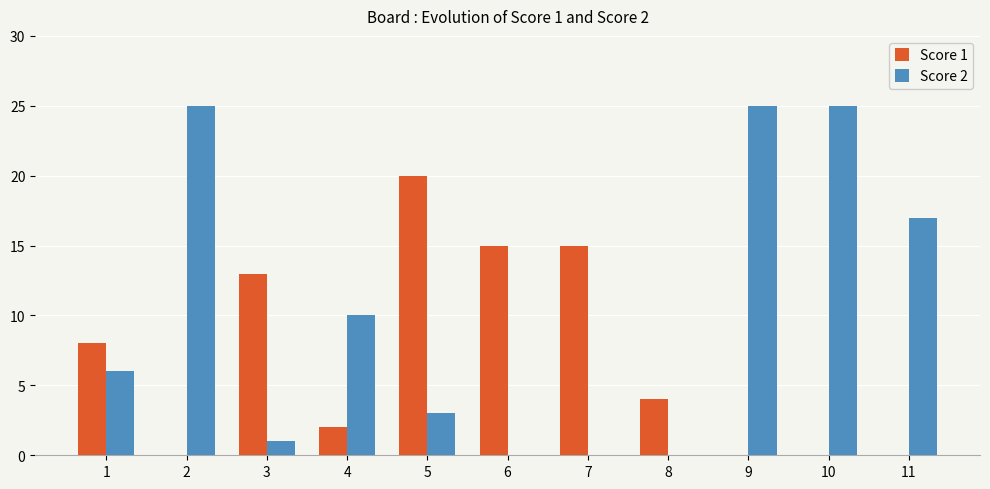

What are all the series names shown in the legend?

Score 1, Score 2